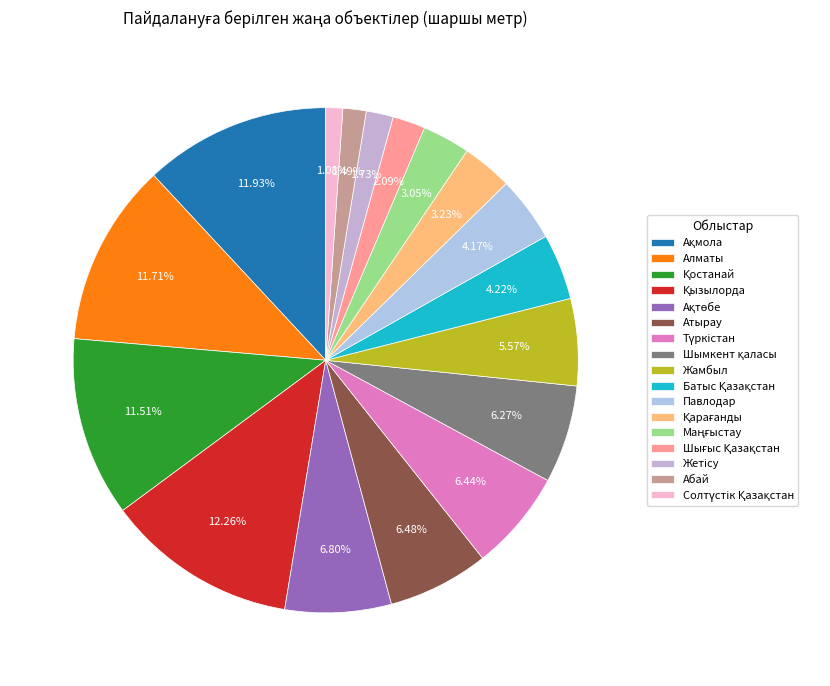

What is the smallest slice in the pie chart?

Солтүстік Қазақстан